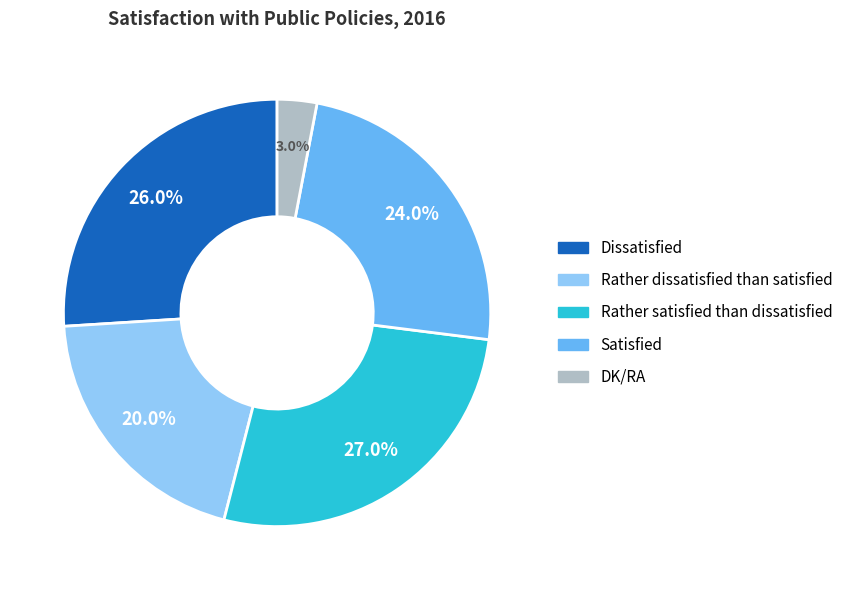

Does Dissatisfied represent more than half of the total?

No